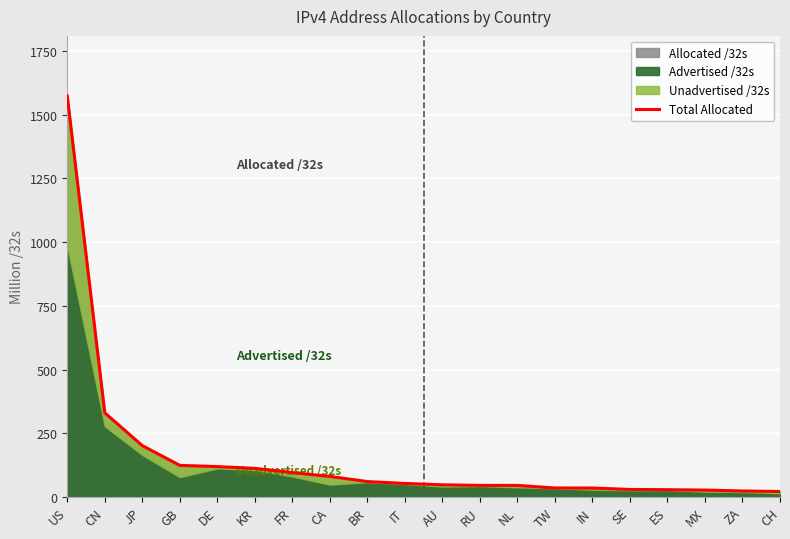

What is the maximum value shown in the chart?

1573.1